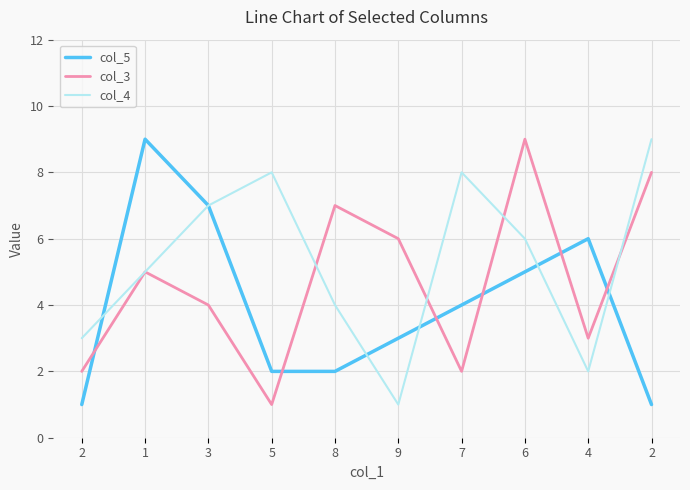

Reading right to left, extract all data points from this chart.

col_5: 2=1	4=6	6=5	7=4	9=3	8=2	5=2	3=7	1=9	2=1
col_3: 2=8	4=3	6=9	7=2	9=6	8=7	5=1	3=4	1=5	2=2
col_4: 2=9	4=2	6=6	7=8	9=1	8=4	5=8	3=7	1=5	2=3